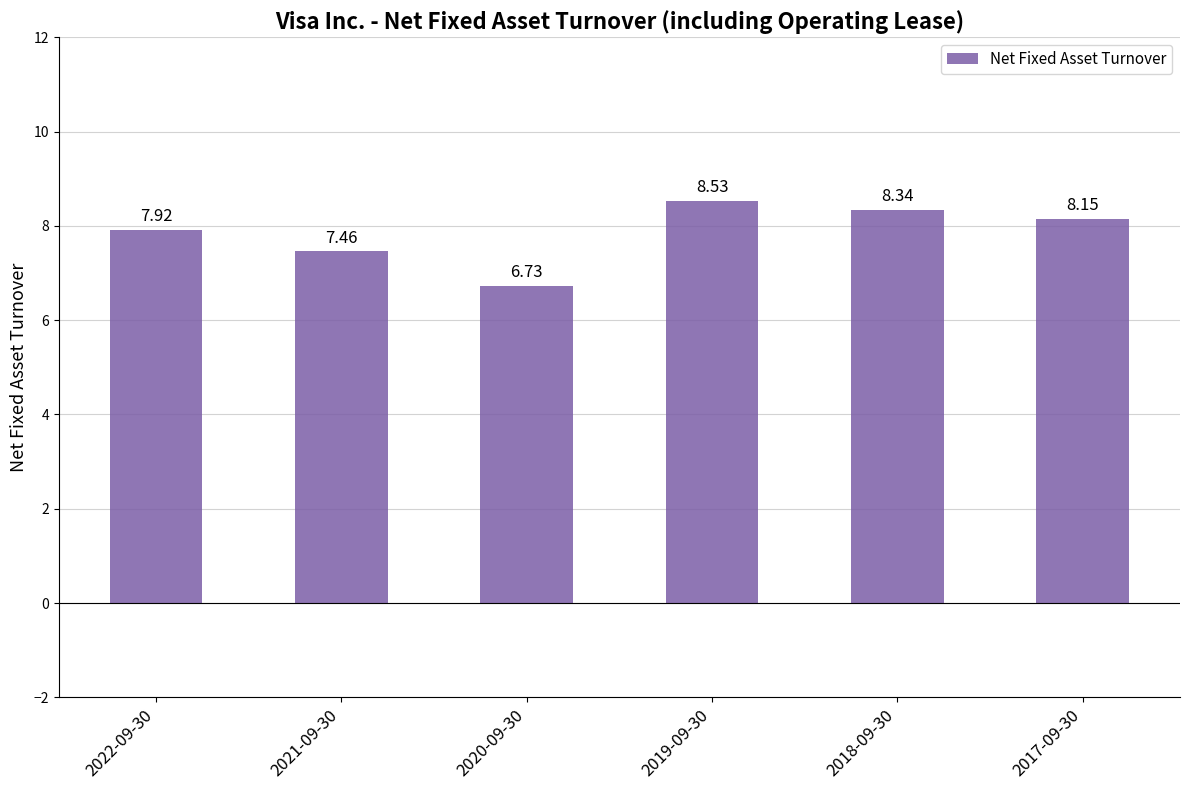

What is the change in value from 2018-09-30 to 2017-09-30?

-0.2